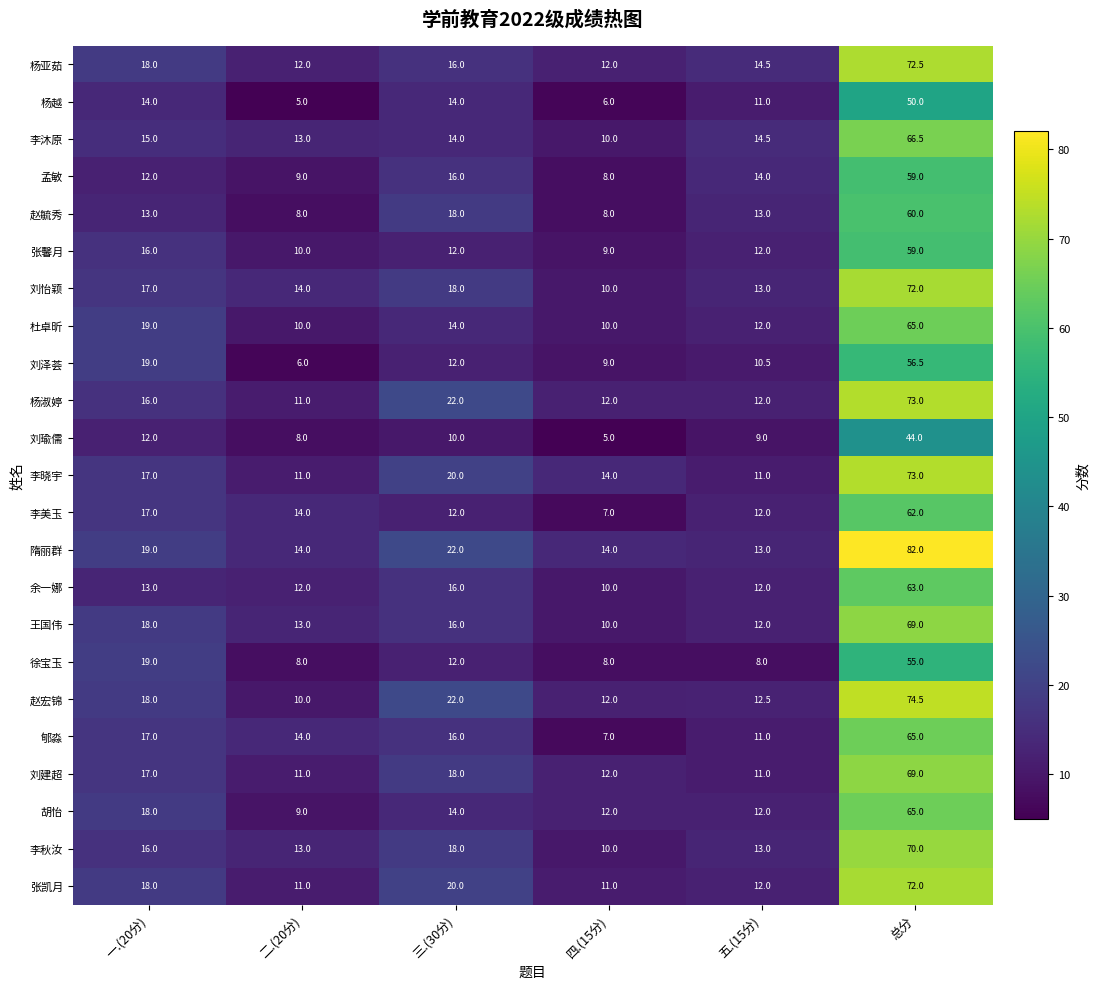

The value of 杨淑婷 at 总分 is 73.0. True or false?

True